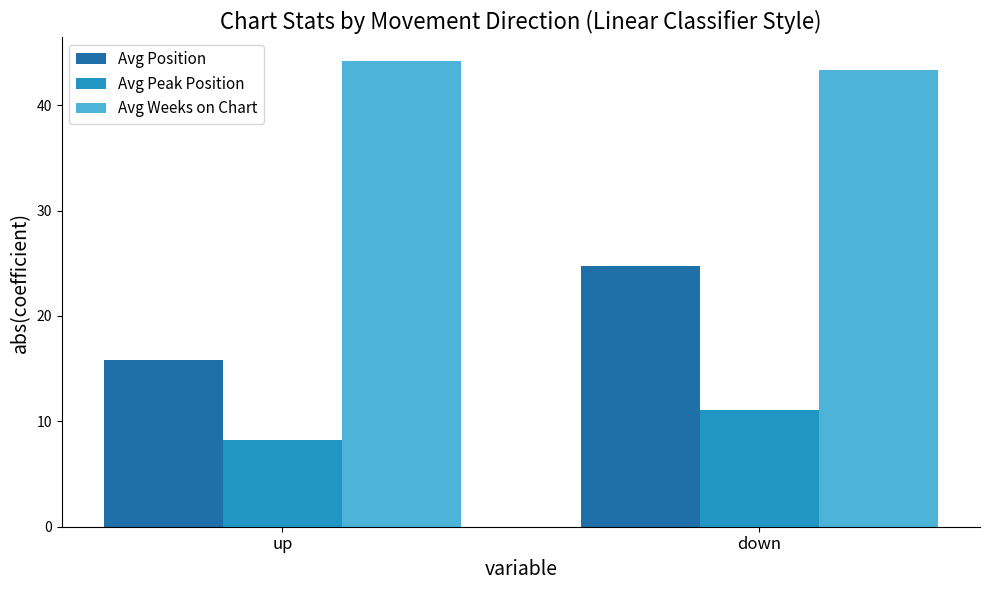

What is the minimum value for Avg Weeks on Chart?

43.3